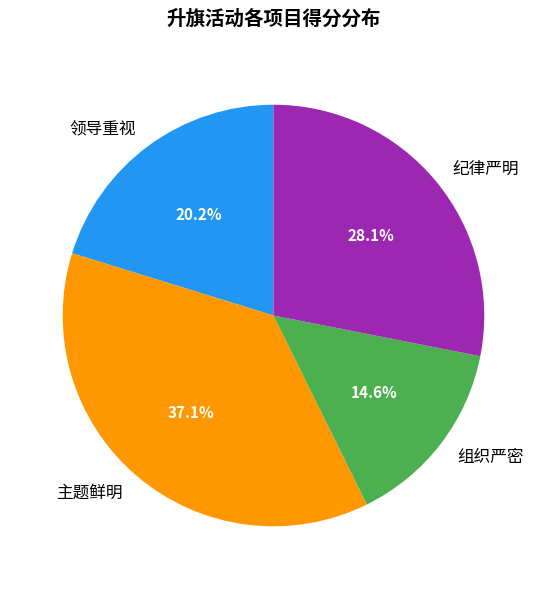

How many slices are in this pie chart?

4